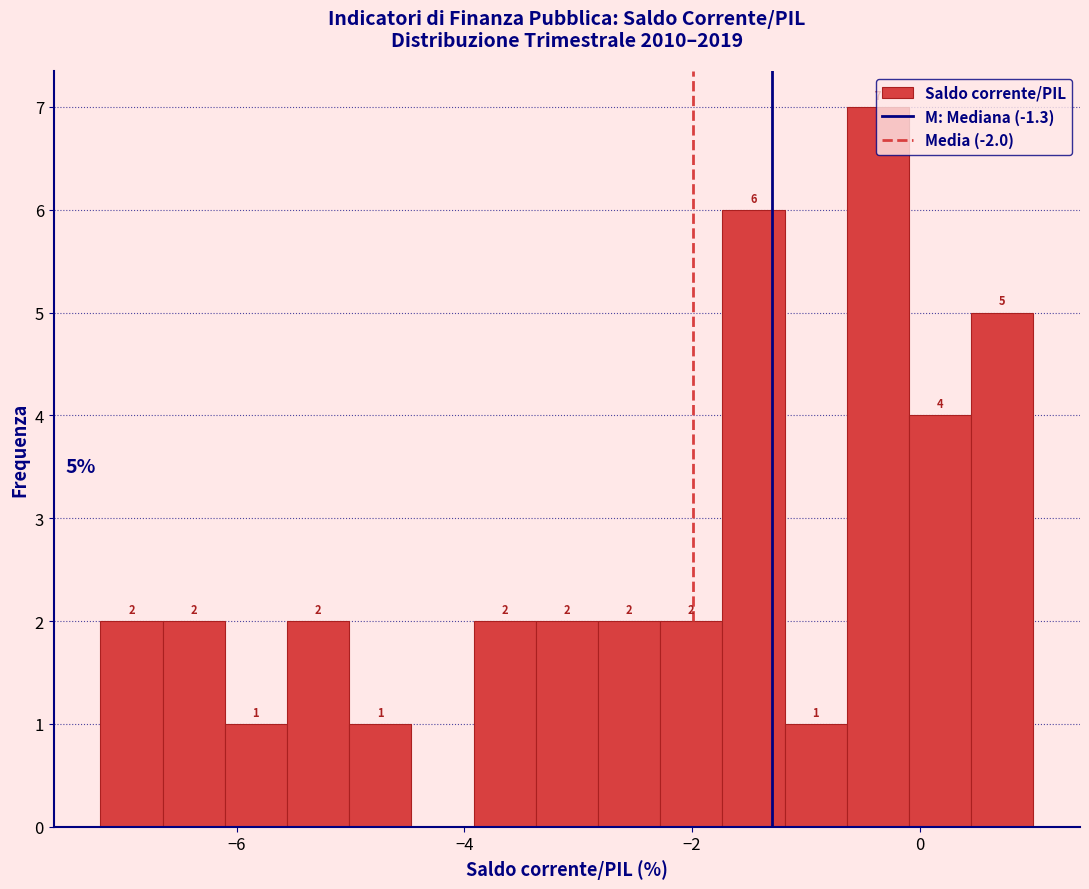

Around what value on the x-axis is the tallest bar? Give the approximate position of its centre, as read against the axis.

-0.4